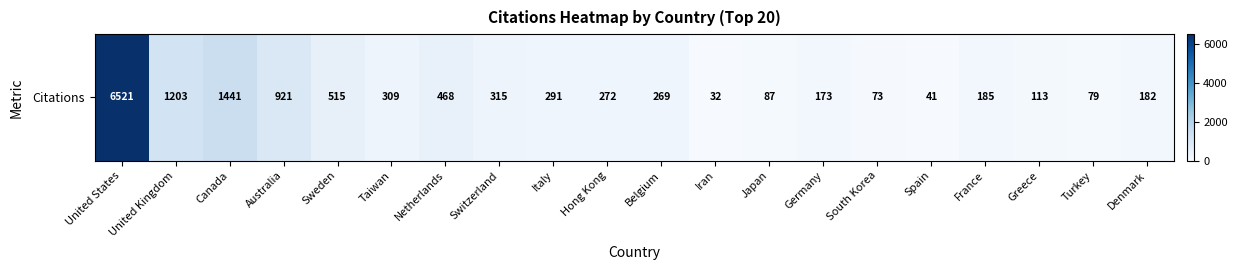

At which label is the value closest to 3276?

Canada